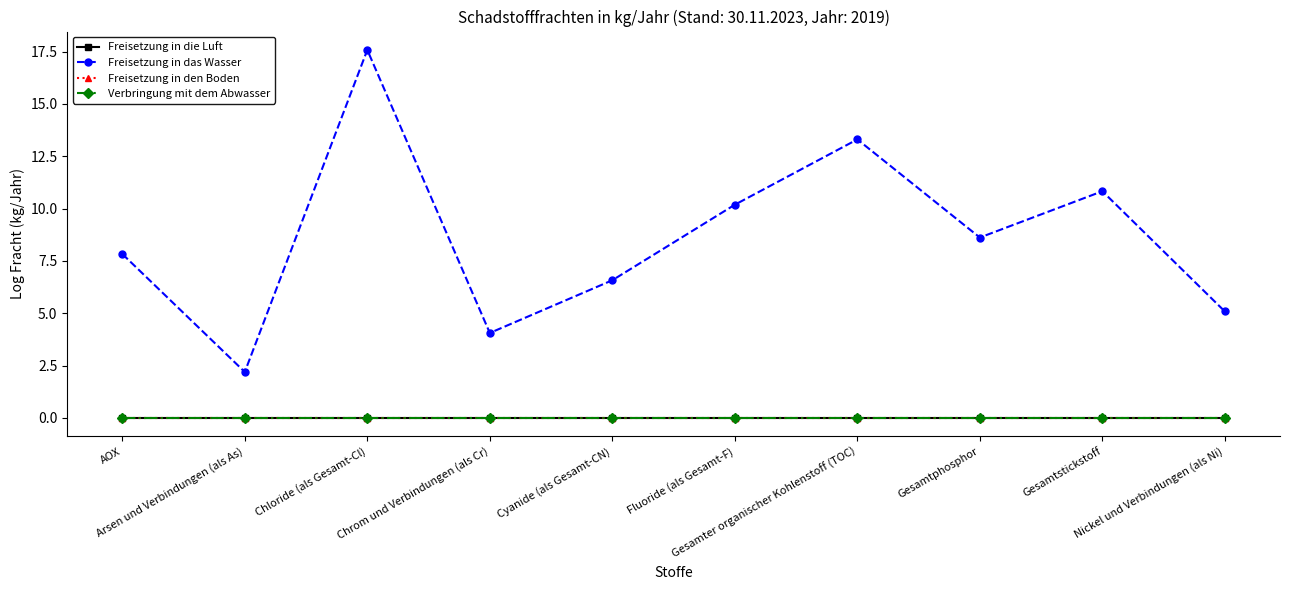

Which has a higher value, Cyanide (als Gesamt-CN) or Nickel und Verbindungen (als Ni)?

Cyanide (als Gesamt-CN)